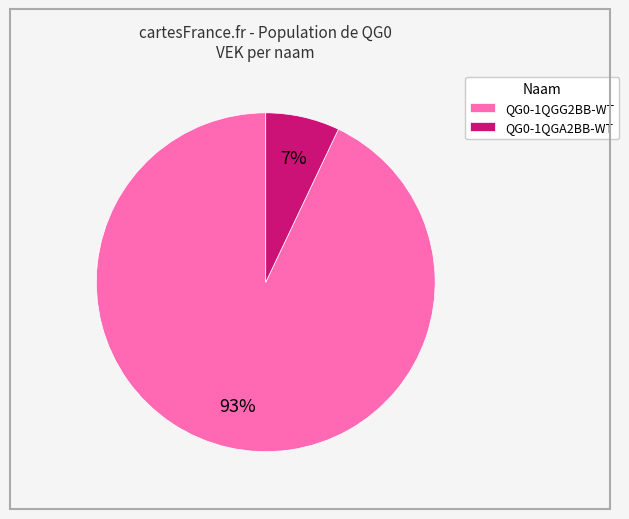

What percentage is the QG0-1QGG2BB-WT slice, to the nearest percent?

93%